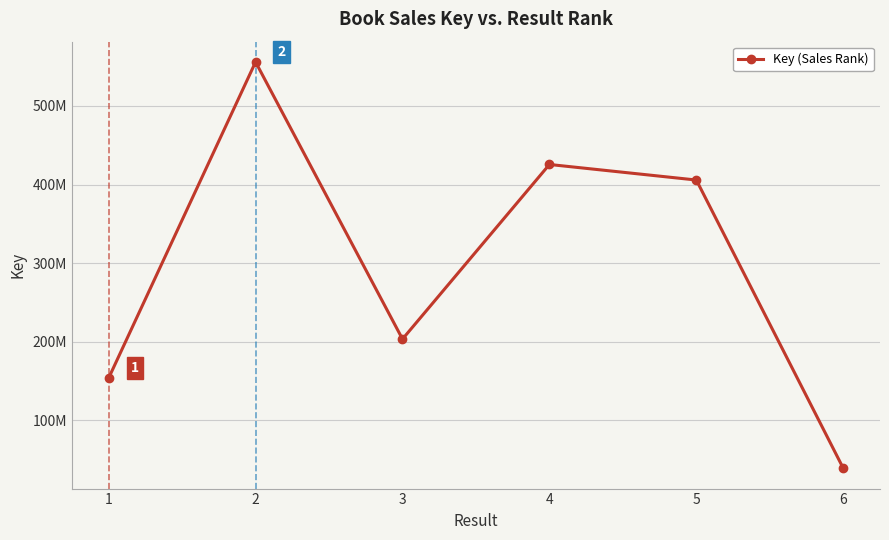

Rank the categories by value from highest to lowest.

2, 4, 5, 3, 1, 6